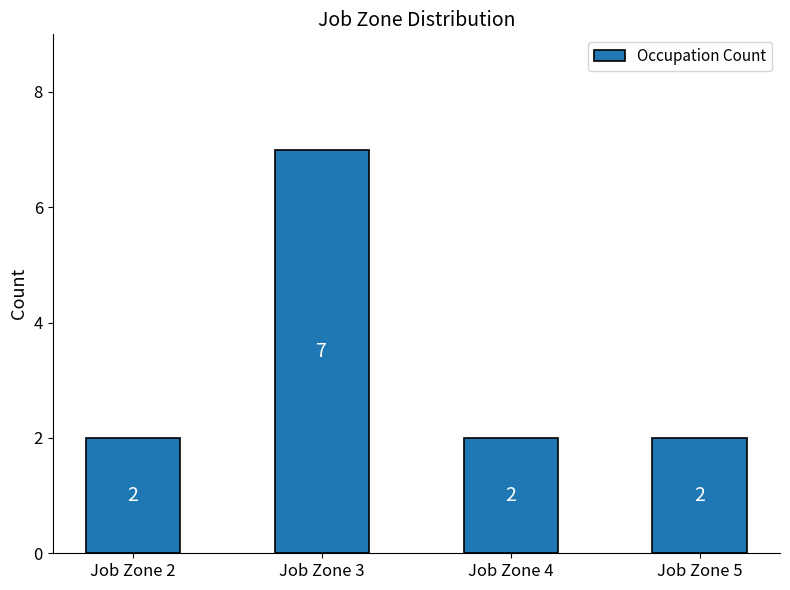

How many values are between 2 and 7?

4